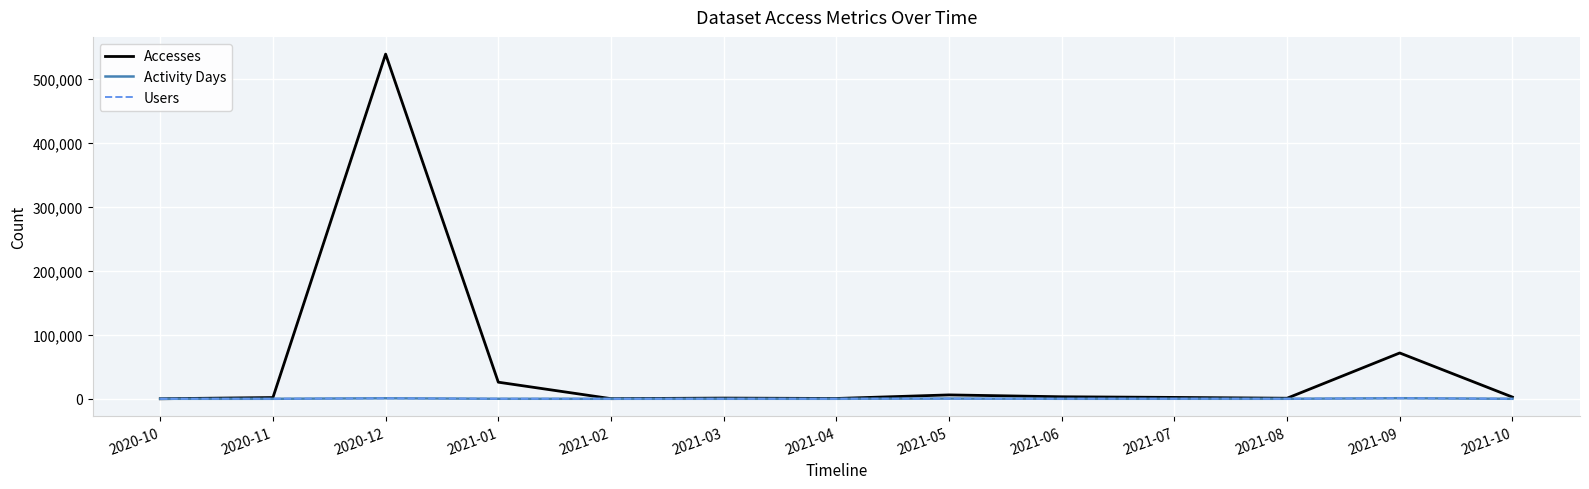

What is the sum of the Users values at 2020-10 and 2020-11?

9